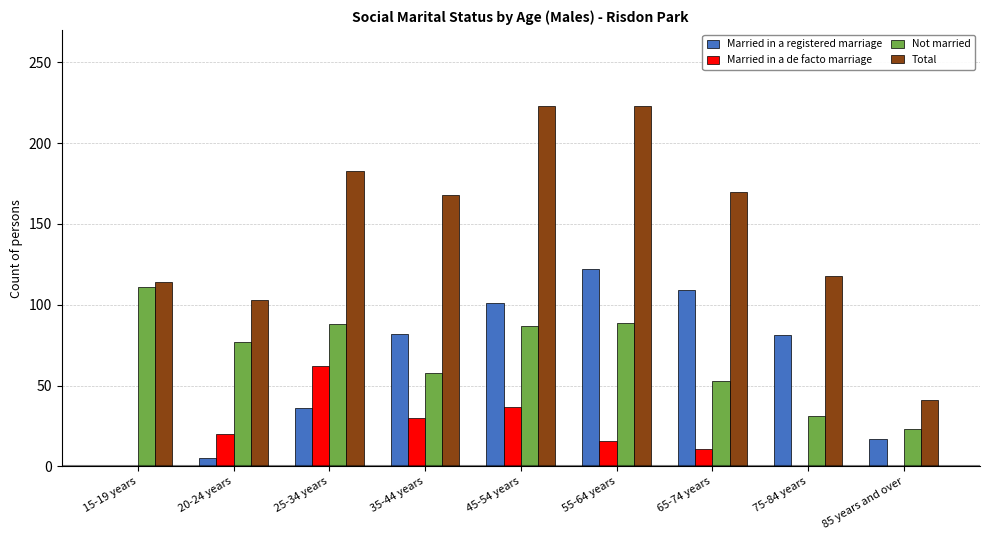

Where does the Married in a de facto marriage series first go above 16?

20-24 years